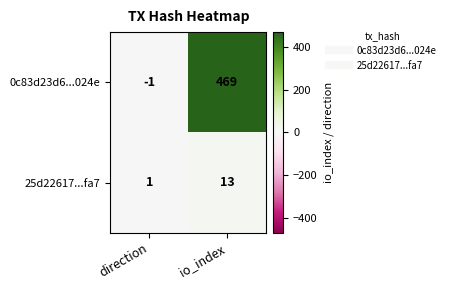

What is the greatest value displayed?

469